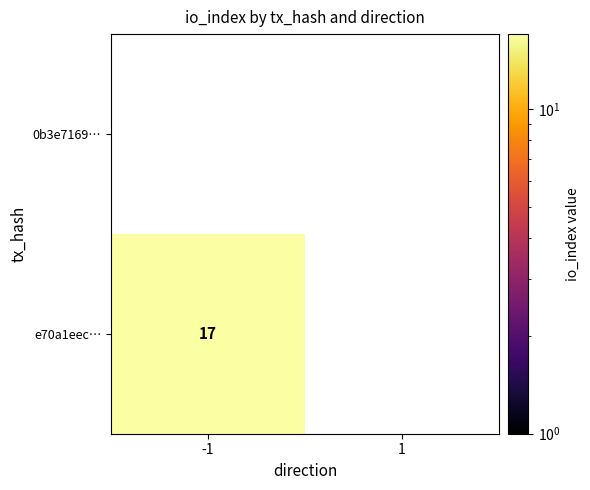

List the series in order of their overall mean, lowest first.

0b3e7169…, e70a1eec…